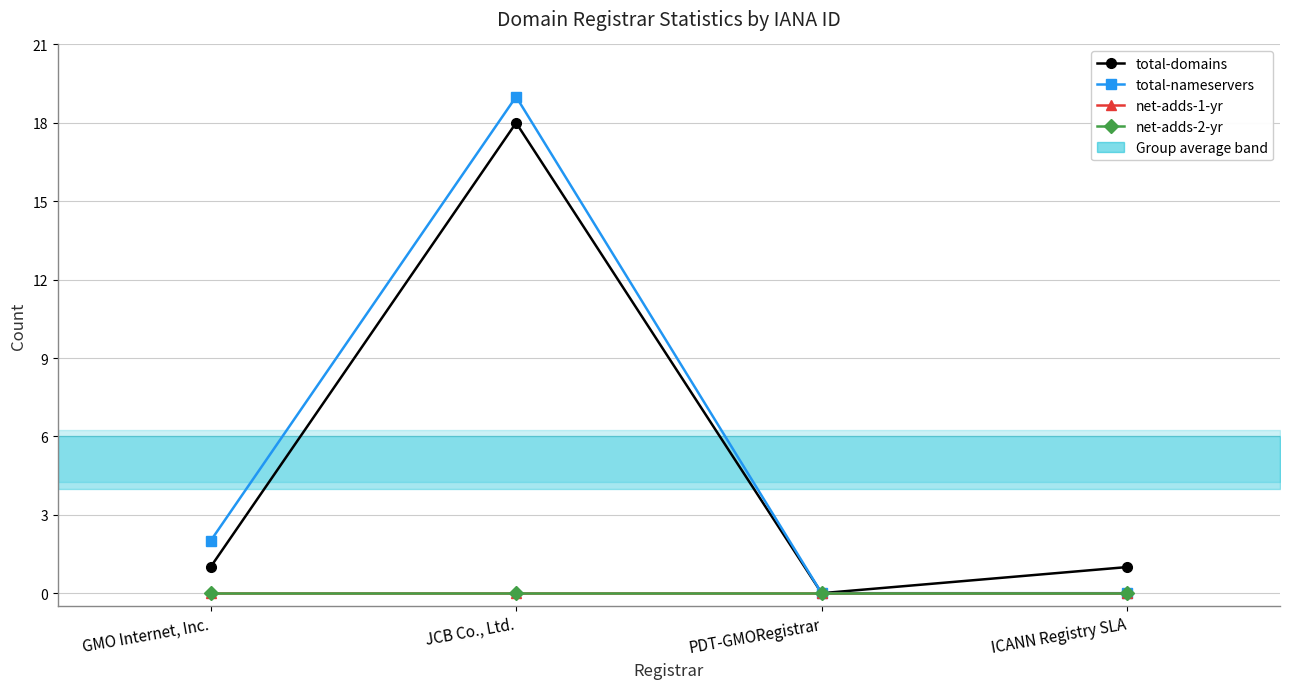

True or false: net-adds-2-yr and net-adds-1-yr intersect in this chart.

False